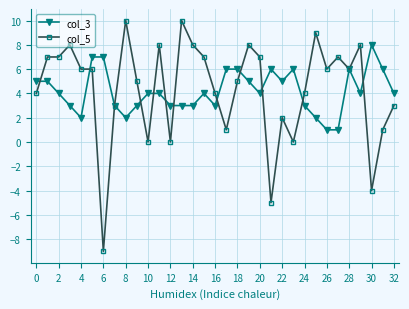

True or false: col_5 has more than 1 interior local peaks.

True